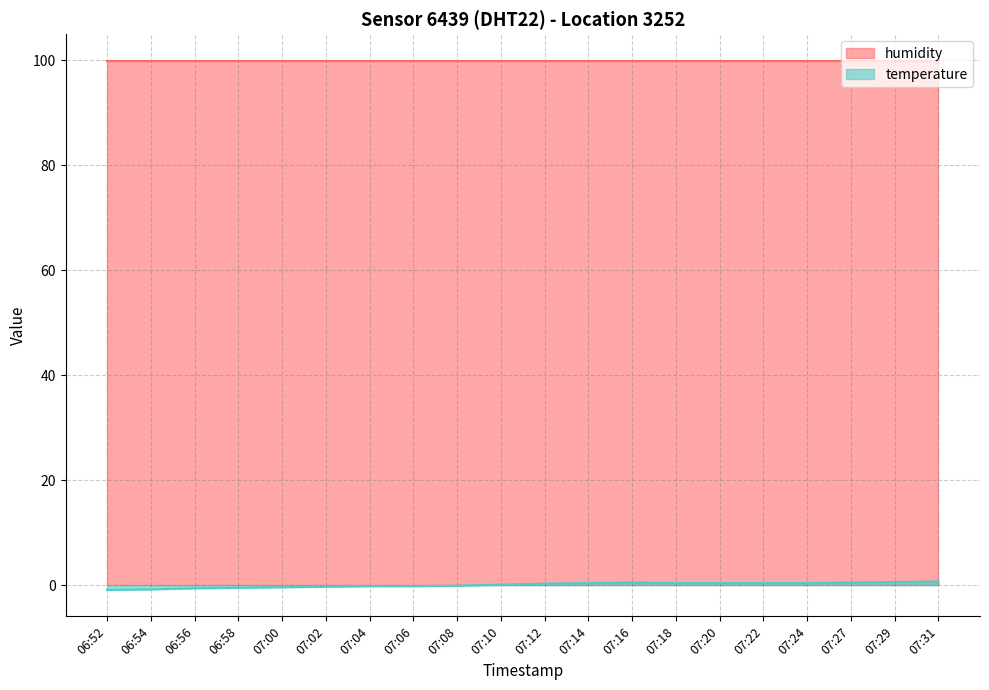

Does the chart have visible grid lines?

Yes